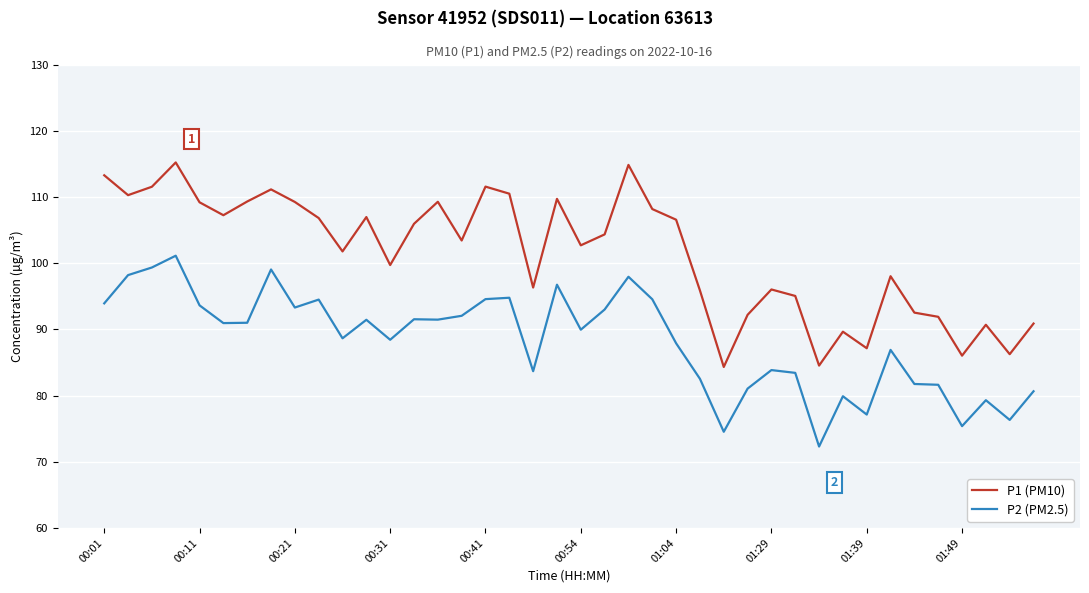

Which series has the largest total across all categories?

P1 (PM10)